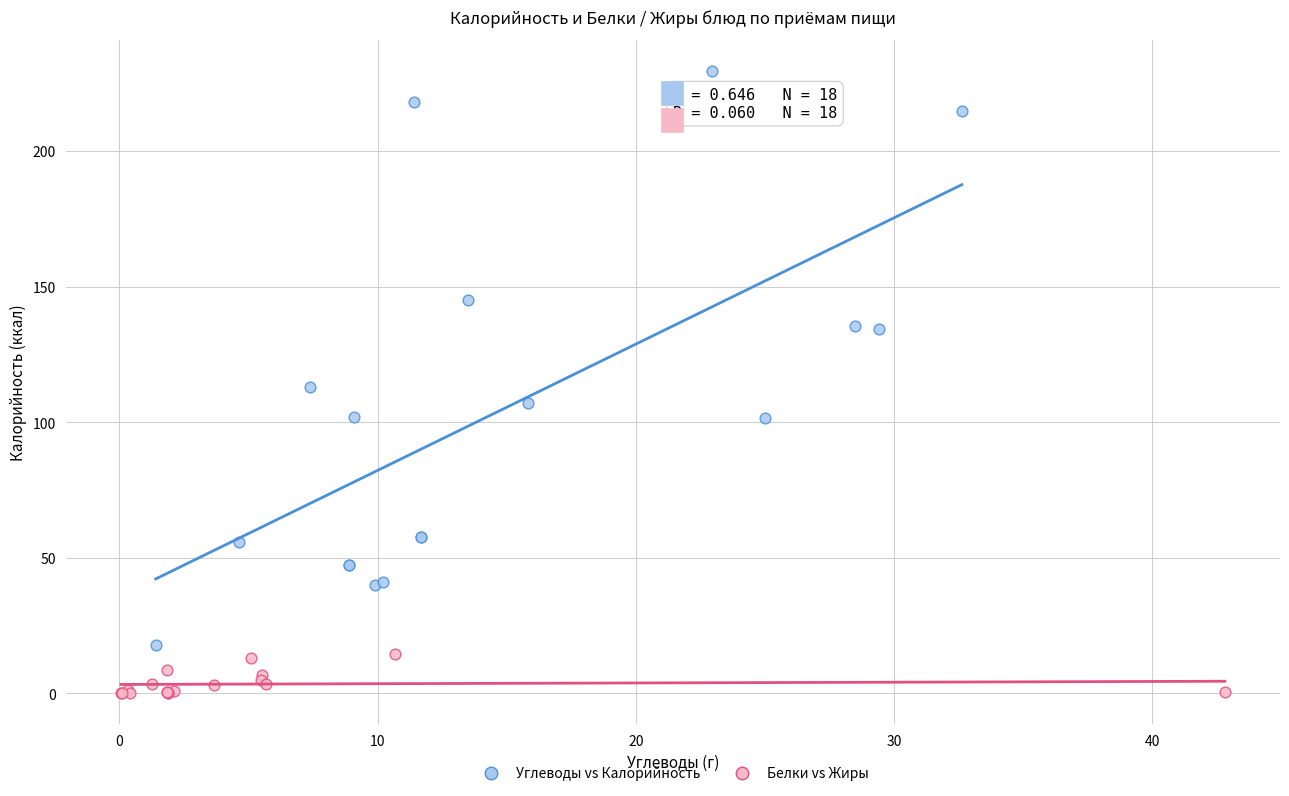

Which series reaches the minimum Y coordinate?

Белки vs Жиры